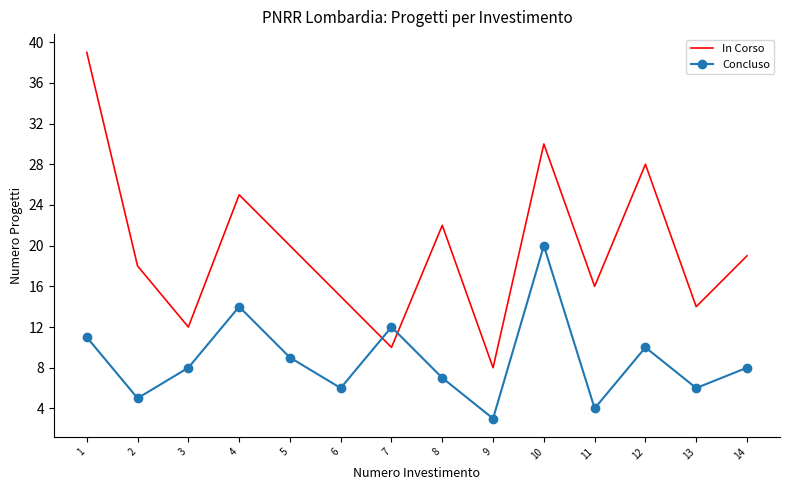

Where do In Corso and Concluso first cross each other?

6 and 7